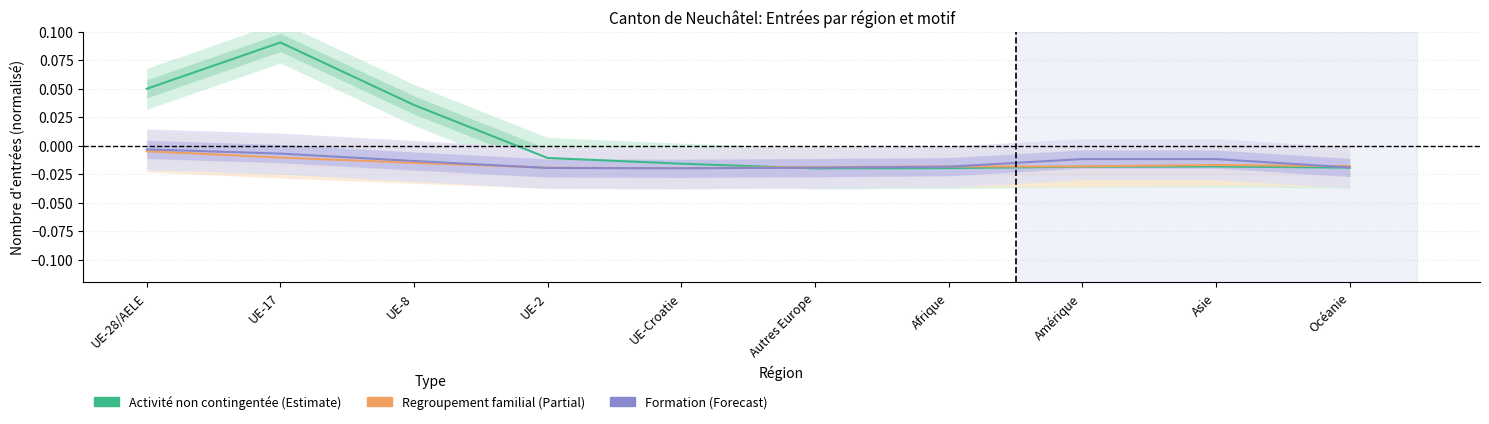

At which category does Activités lucrative non contingentée reach its first local peak?

UE-17